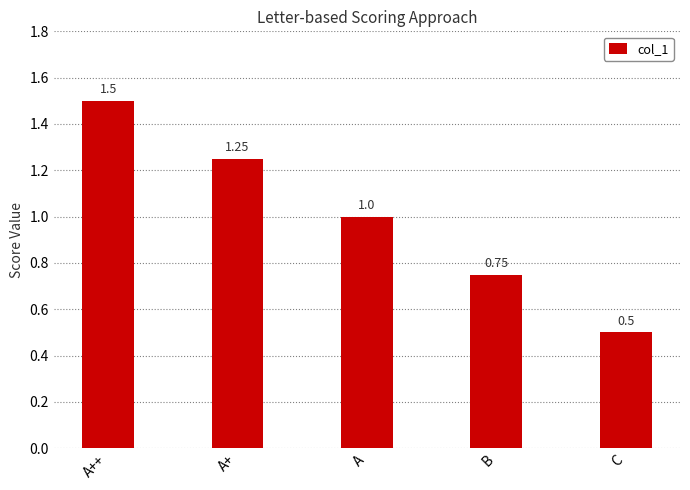

How many values are below 1?

2